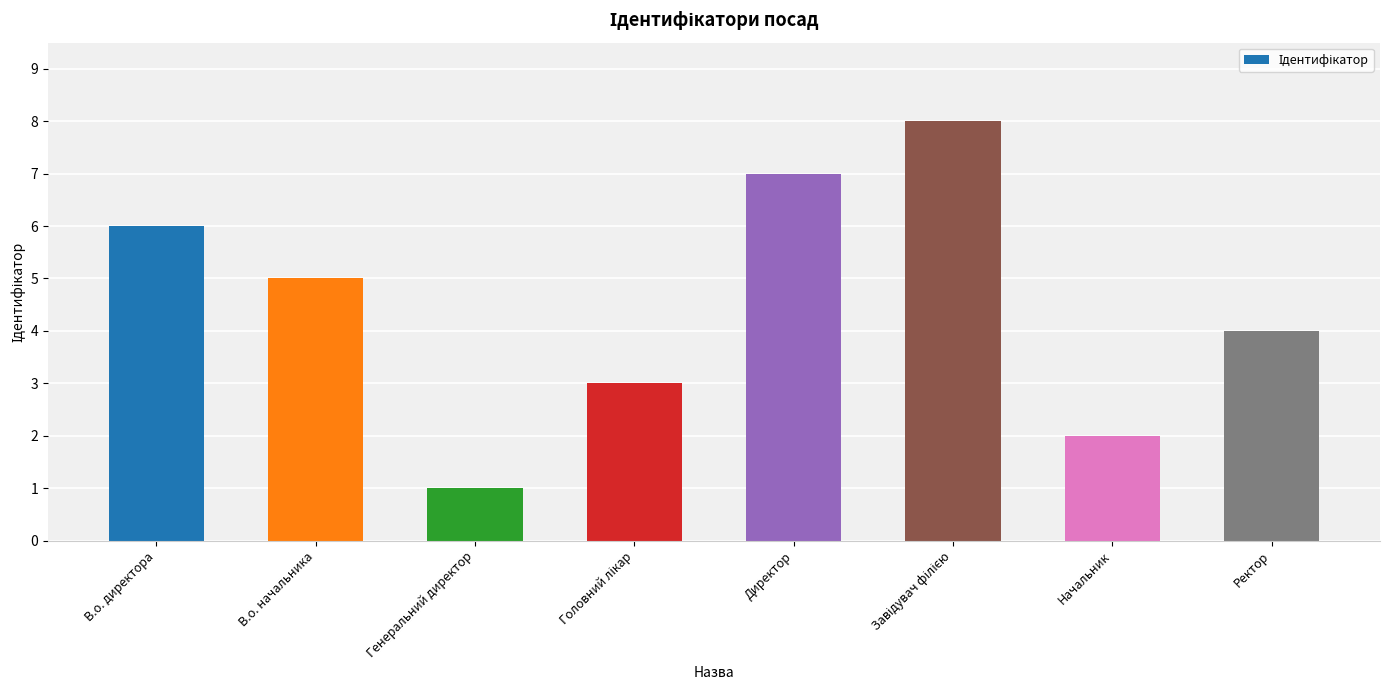

What is the greatest value displayed?

8